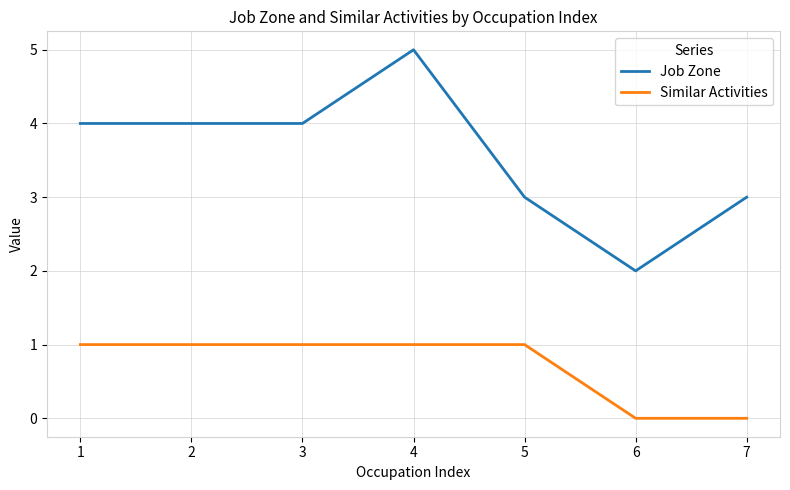

Reading left to right, transcribe all the data shown in this chart.

Job Zone: 4	4	4	5	3	2	3
Similar Activities: 1	1	1	1	1	0	0